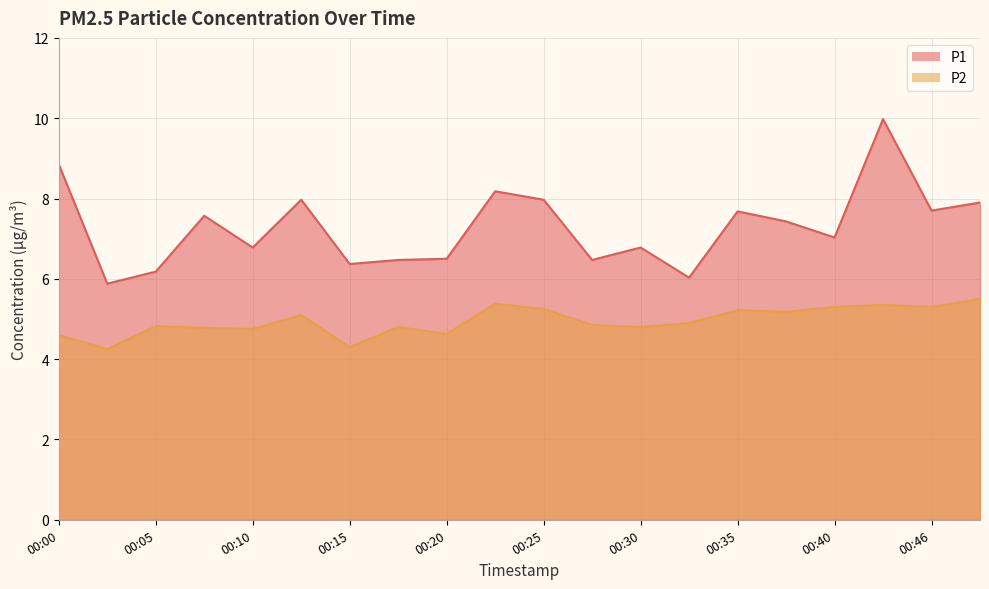

At which label does P2 reach its peak?

00:48